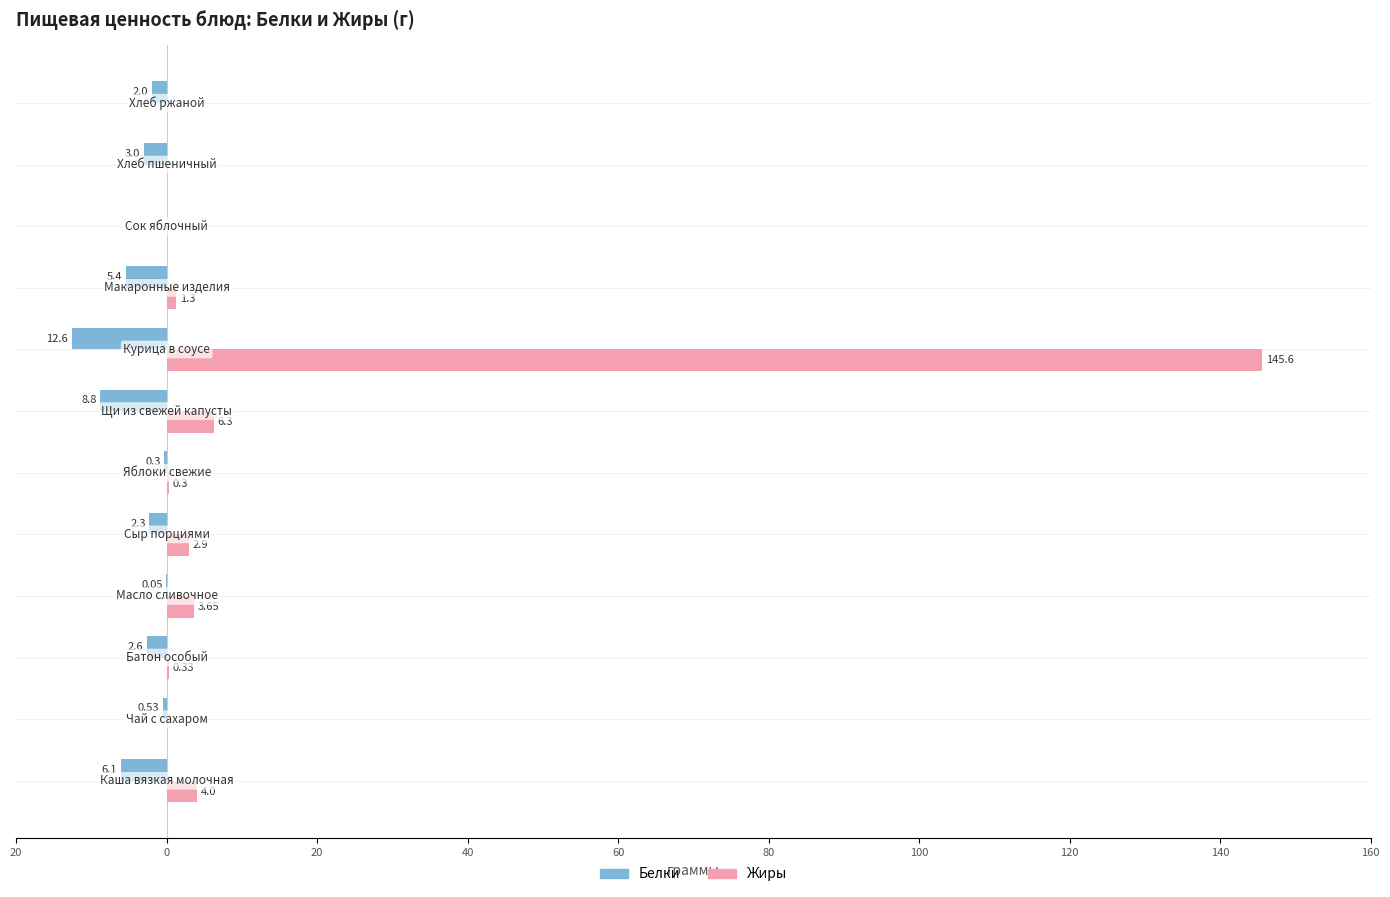

Reading right to left, transcribe all the data shown in this chart.

Белки: -2.0	-3.0	0.0	-5.4	-12.6	-8.8	-0.3	-2.3	-0.1	-2.6	-0.5	-6.1
Жиры: 0.0	0.0	0.0	1.3	145.6	6.3	0.3	2.9	3.6	0.3	0.0	4.0